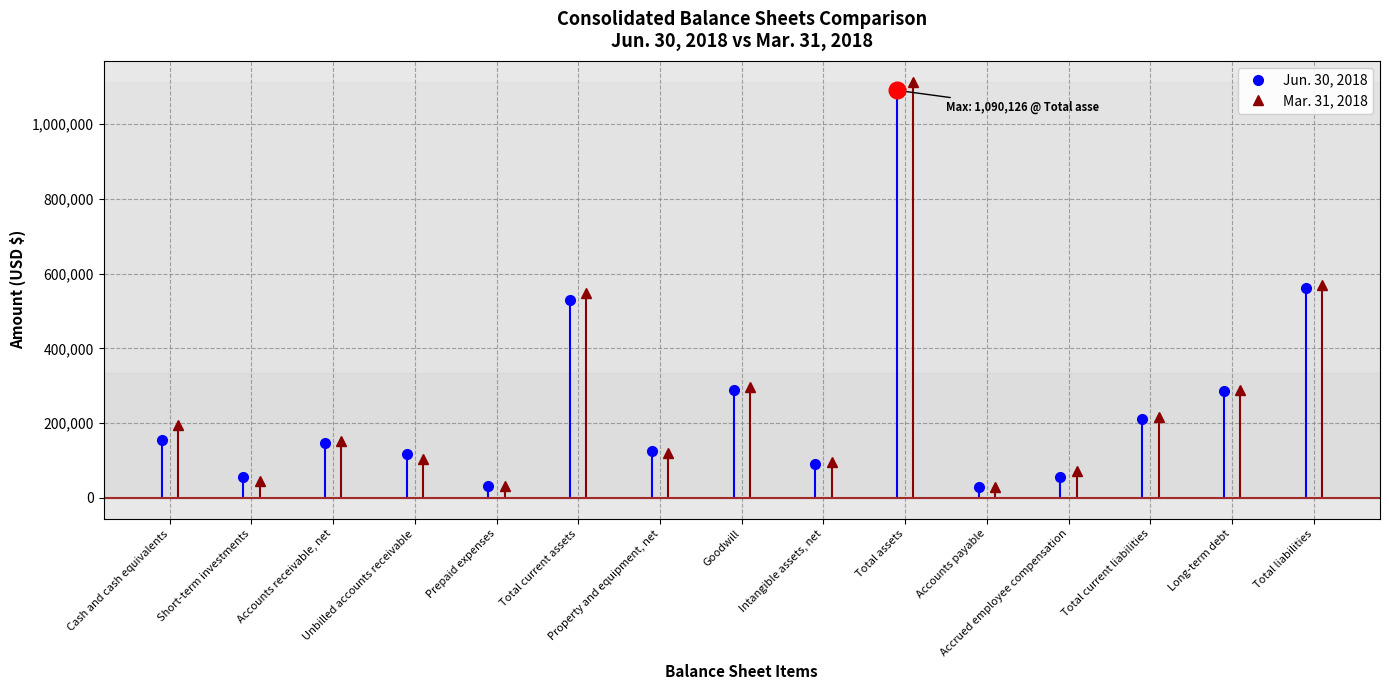

How many interior local peaks does the Jun. 30, 2018 series have?

4